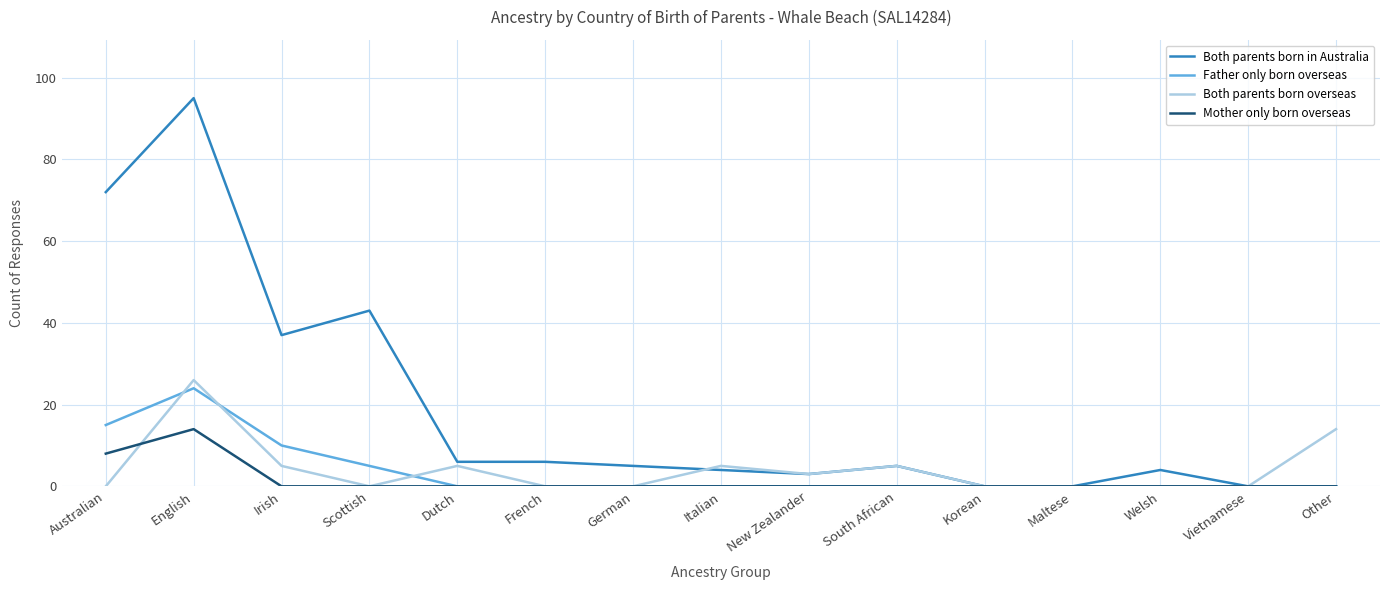

What position from the right is Irish?

13